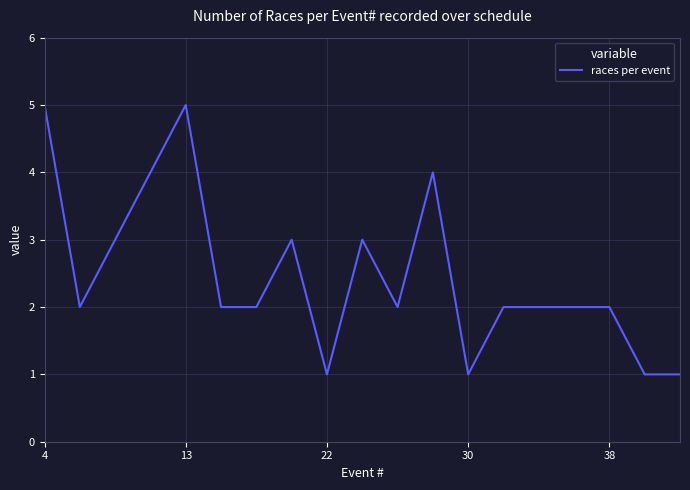

What is the maximum value shown in the chart?

5